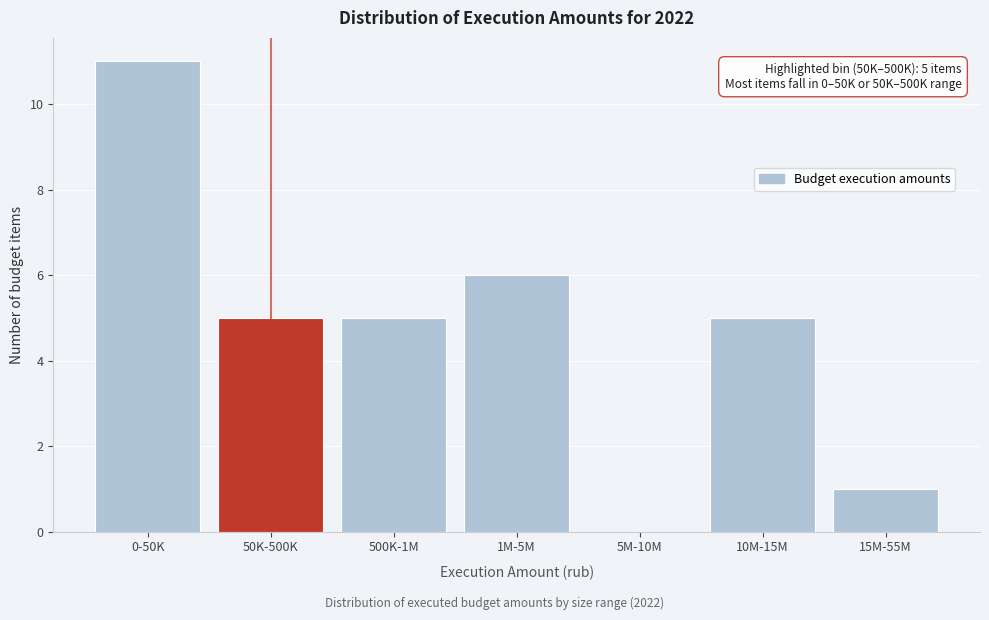

Reading left to right, transcribe all the data shown in this chart.

0-50K=11	50K-500K=5	500K-1M=5	1M-5M=6	5M-10M=0	10M-15M=5	15M-55M=1